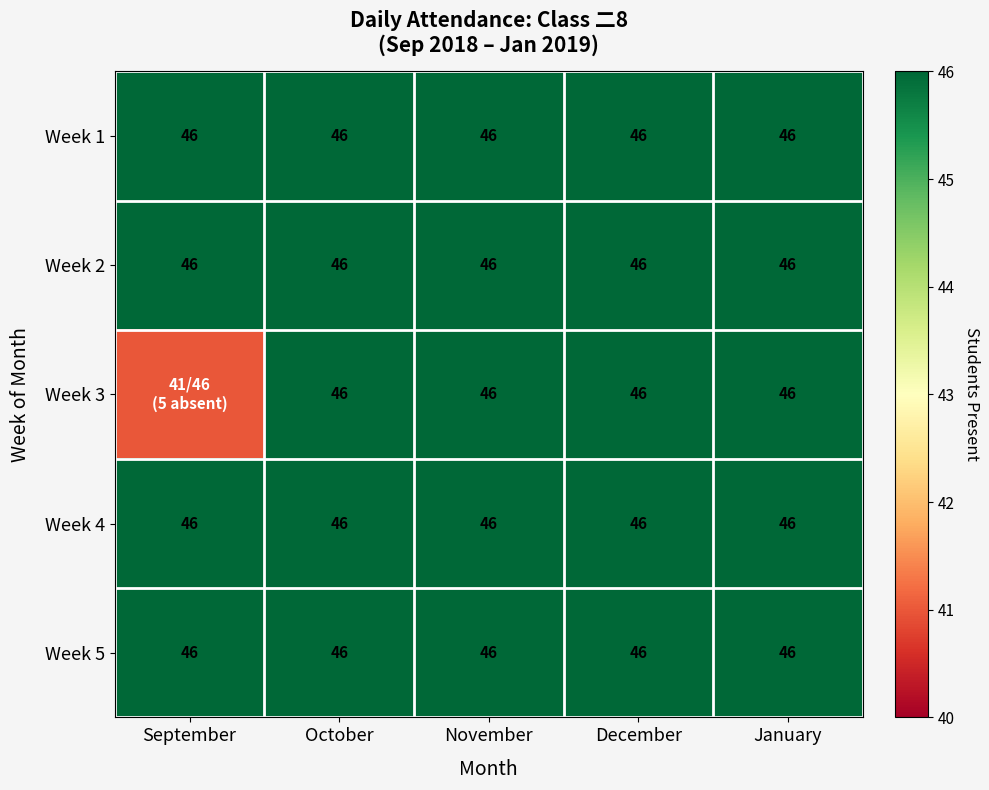

Is it true that Week 4 equals 66 at September?

False